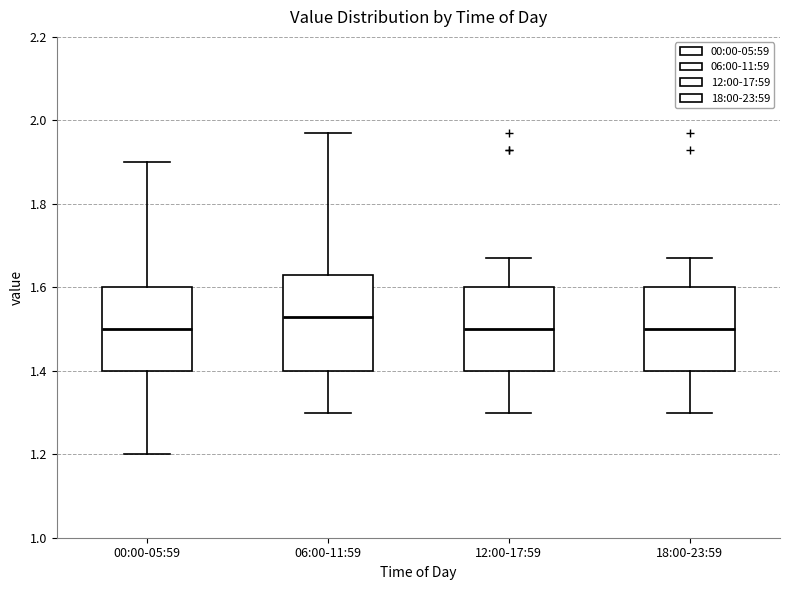

Reading left to right, transcribe this box plot: for each box, give where its median line is, the range the box spans, and where its two whiskers end, as read against the y-axis. The values are not printed on the chart, so give them approximately, as read against the axis.

00:00-05:59: median 1.50, box 1.40 to 1.60, whiskers 1.20 to 1.90
06:00-11:59: median 1.54, box 1.40 to 1.64, whiskers 1.30 to 1.98
12:00-17:59: median 1.50, box 1.40 to 1.60, whiskers 1.30 to 1.68
18:00-23:59: median 1.50, box 1.40 to 1.60, whiskers 1.30 to 1.68